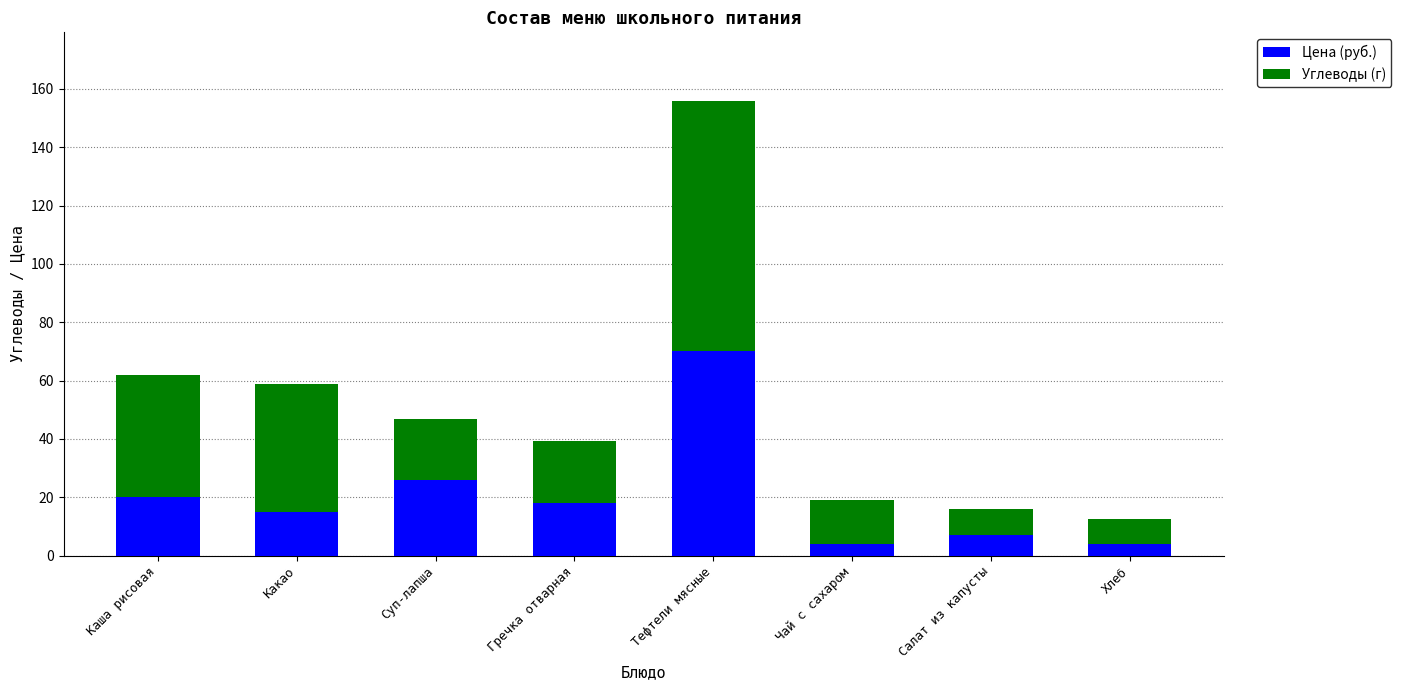

At which label does Цена (руб.) reach its peak?

Тефтели мясные